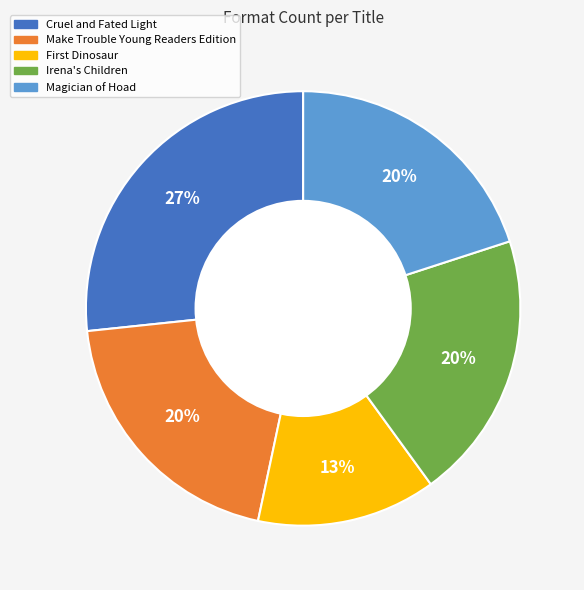

Does any single category account for the majority?

No